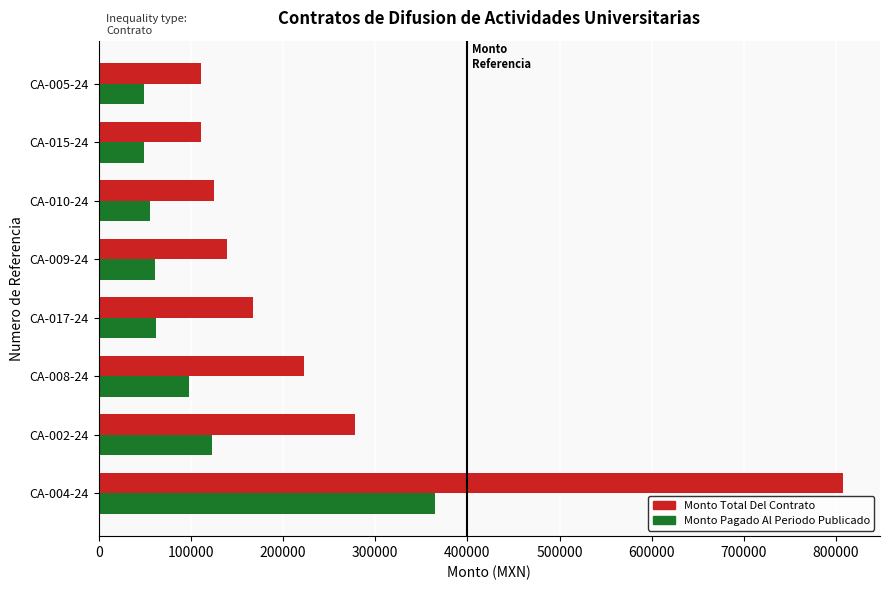

At which category is the sum across all series the highest?

CA-004-24